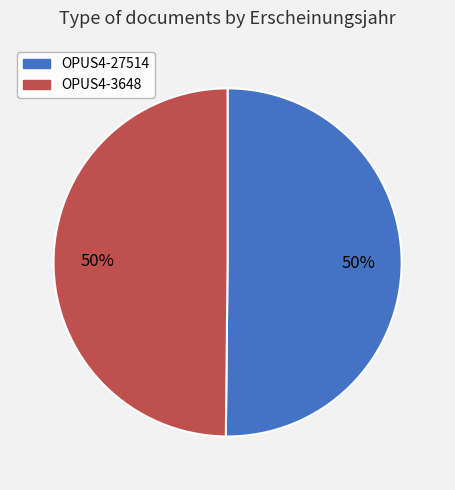

What percentage is the OPUS4-27514 slice, to the nearest percent?

50%